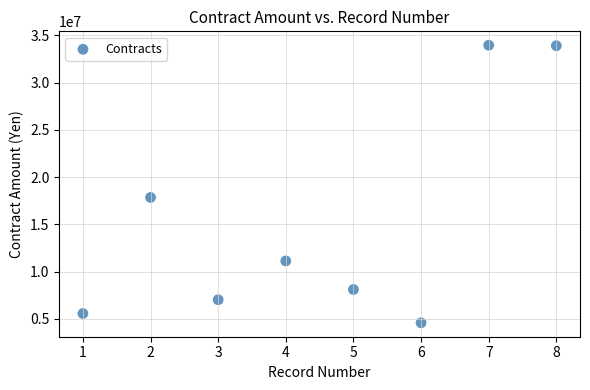

What Y value in the scatter plot is closest to 19272225?

17850000